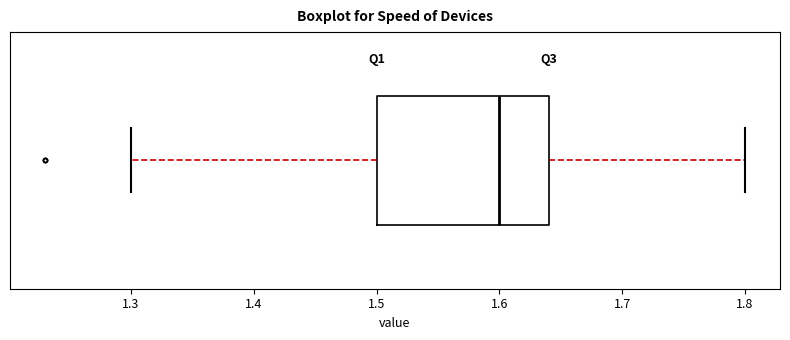

Where does the right whisker of the box end on the x-axis? The values are not printed on the chart, so give them approximately, as read against the axis.

1.80